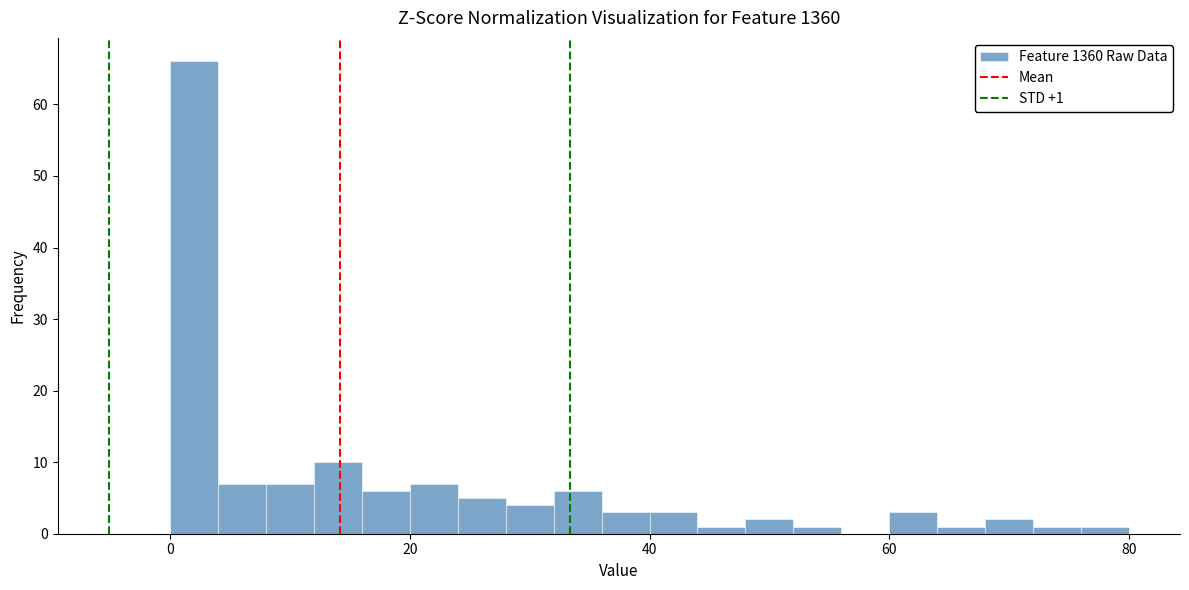

Read against the x-axis, roughly where is the centre of the tallest bar?

2